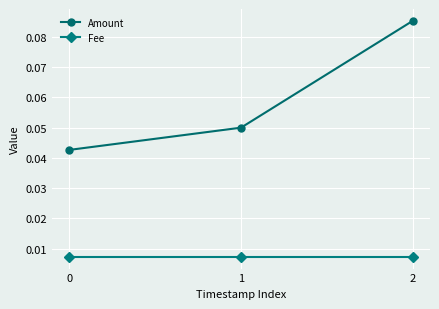

The Amount series shows 0.1 at 0. True or false?

False